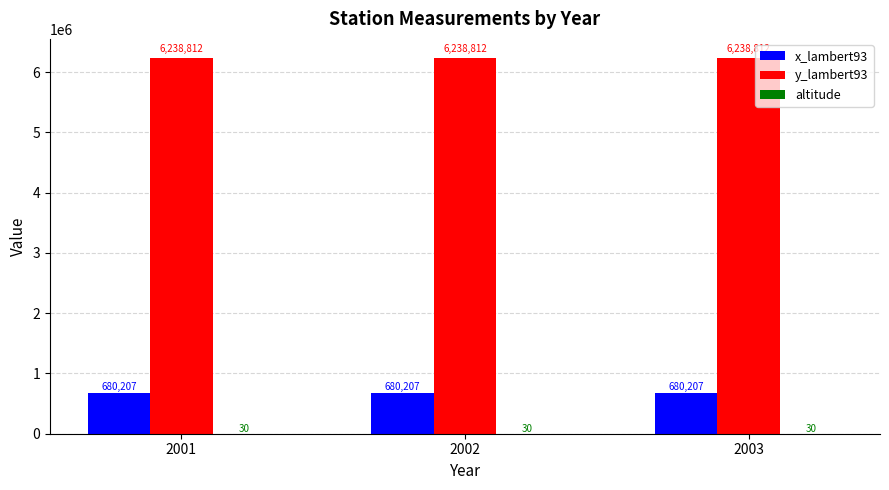

What value does the x_lambert93 series have at 2002?

680207